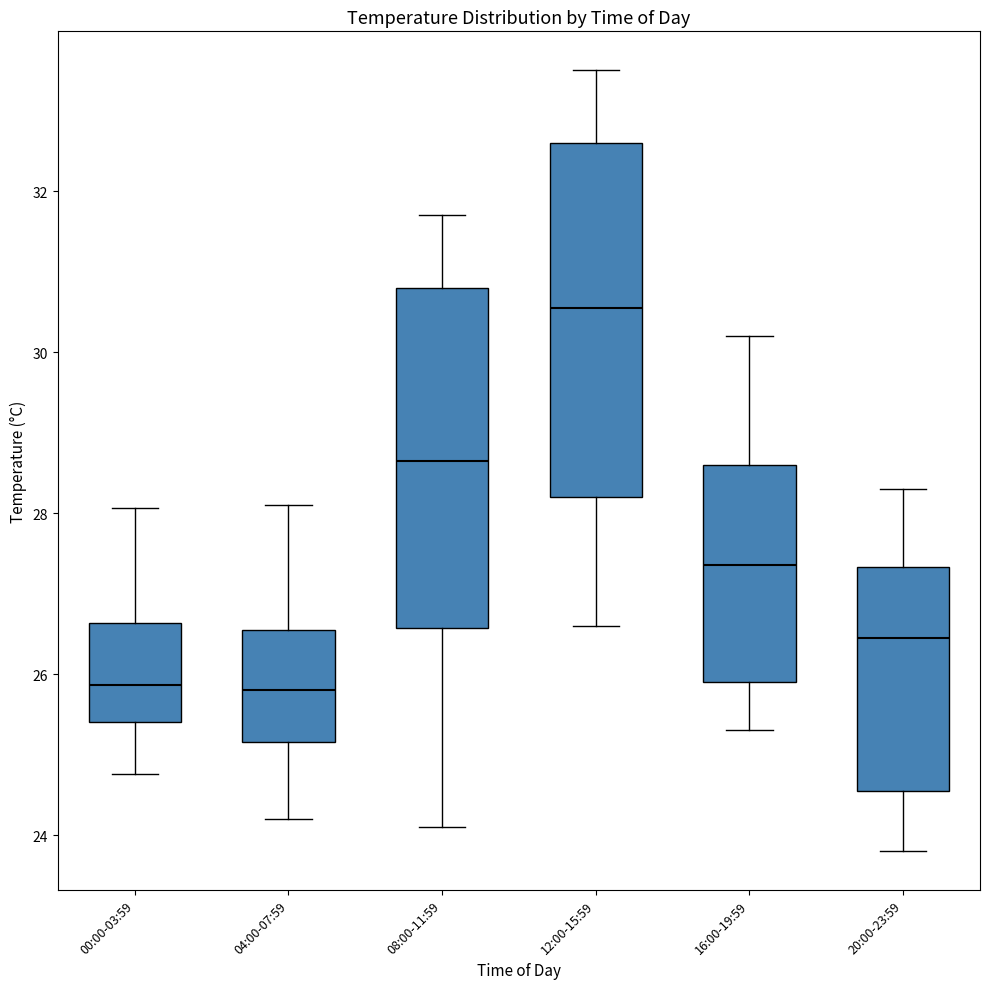

Reading left to right, read every box against the y-axis: the position of its median line, the range the box covers, and the ends of its whiskers. The values are not printed on the chart, so give them approximately, as read against the axis.

00:00-03:59: median 25.8, box 25.4 to 26.6, whiskers 24.8 to 28.0
04:00-07:59: median 25.8, box 25.2 to 26.6, whiskers 24.2 to 28.2
08:00-11:59: median 28.6, box 26.6 to 30.8, whiskers 24.2 to 31.8
12:00-15:59: median 30.6, box 28.2 to 32.6, whiskers 26.6 to 33.6
16:00-19:59: median 27.4, box 26.0 to 28.6, whiskers 25.4 to 30.2
20:00-23:59: median 26.4, box 24.6 to 27.4, whiskers 23.8 to 28.4